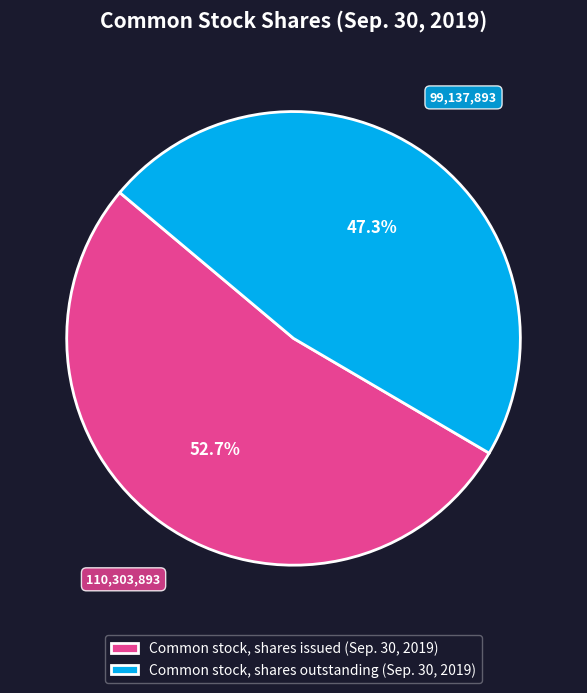

Which has a higher value, Common stock, shares outstanding (Sep. 30, 2019) or Common stock, shares issued (Sep. 30, 2019)?

Common stock, shares issued (Sep. 30, 2019)